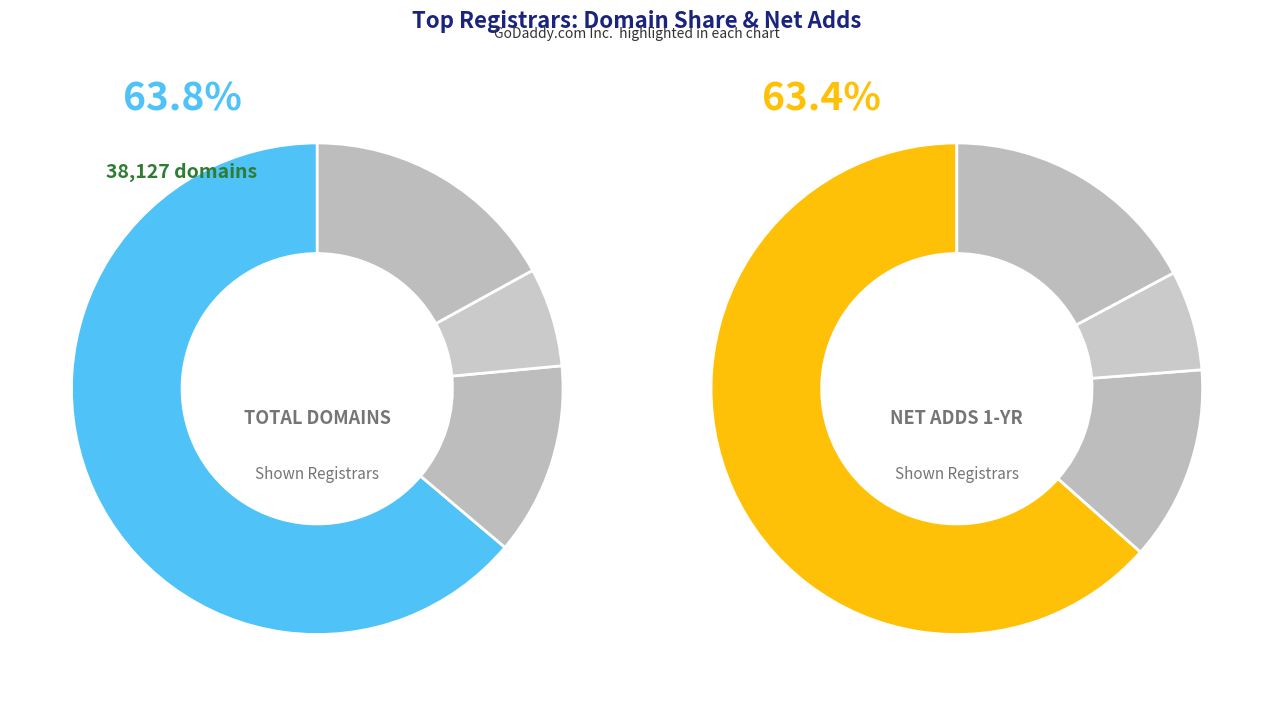

To the nearest percent, what portion does eNom LLC represent?

8%